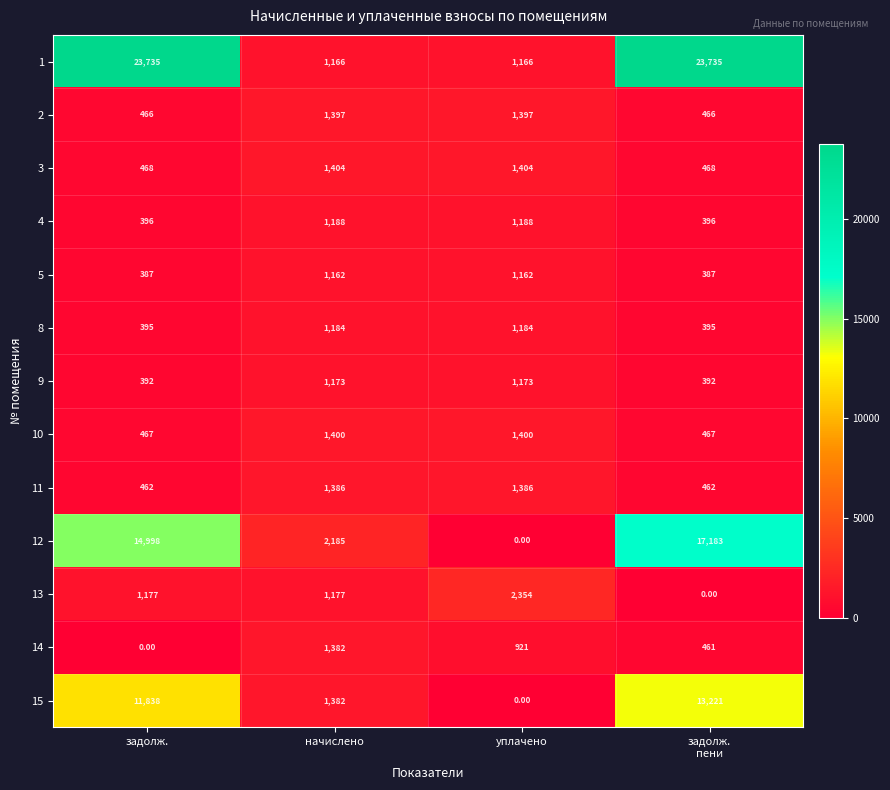

What is the spread (max minus min) of values at начислено?

1023